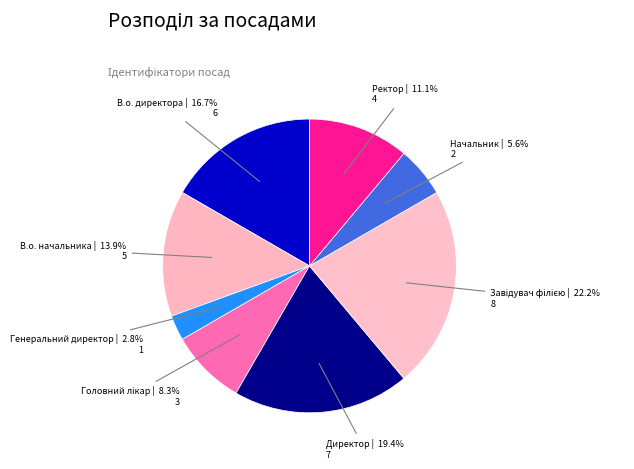

Do В.о. директора and Начальник together represent more than half of the pie?

No